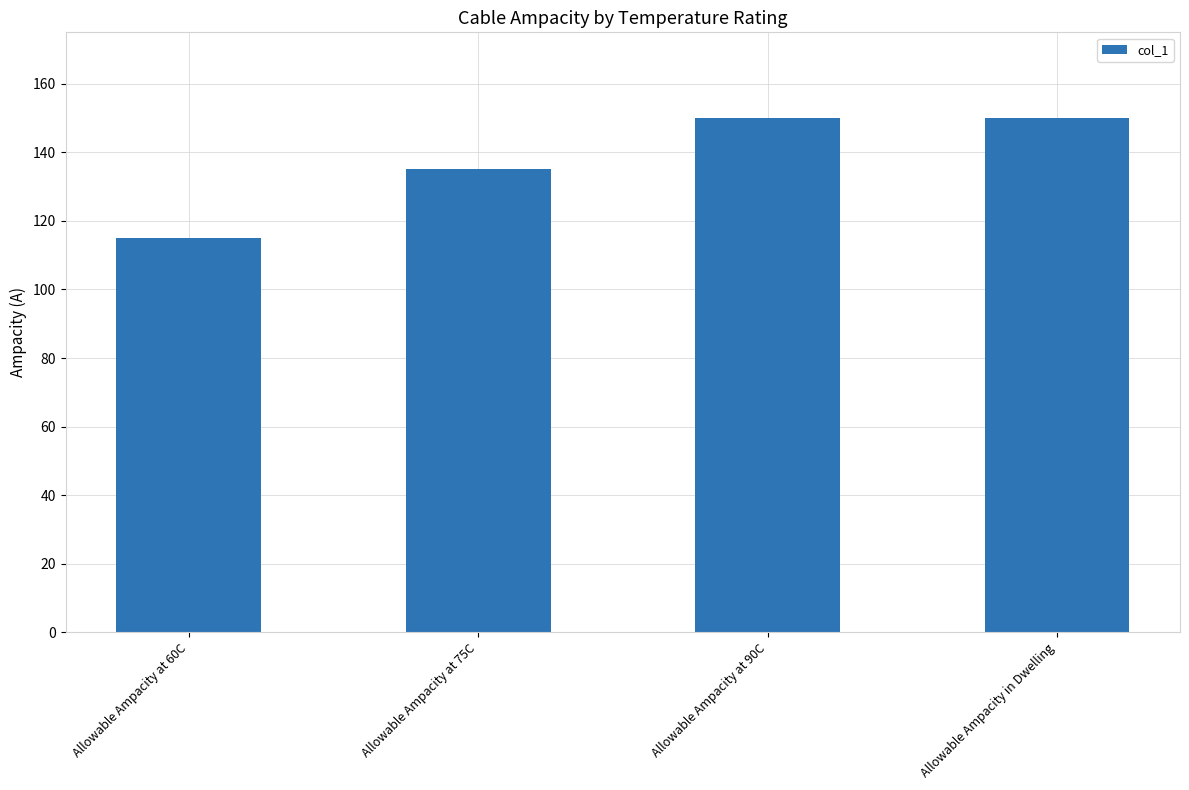

Reading left to right, extract all data points from this chart.

Allowable Ampacity at 60C=115	Allowable Ampacity at 75C=135	Allowable Ampacity at 90C=150	Allowable Ampacity in Dwelling=150